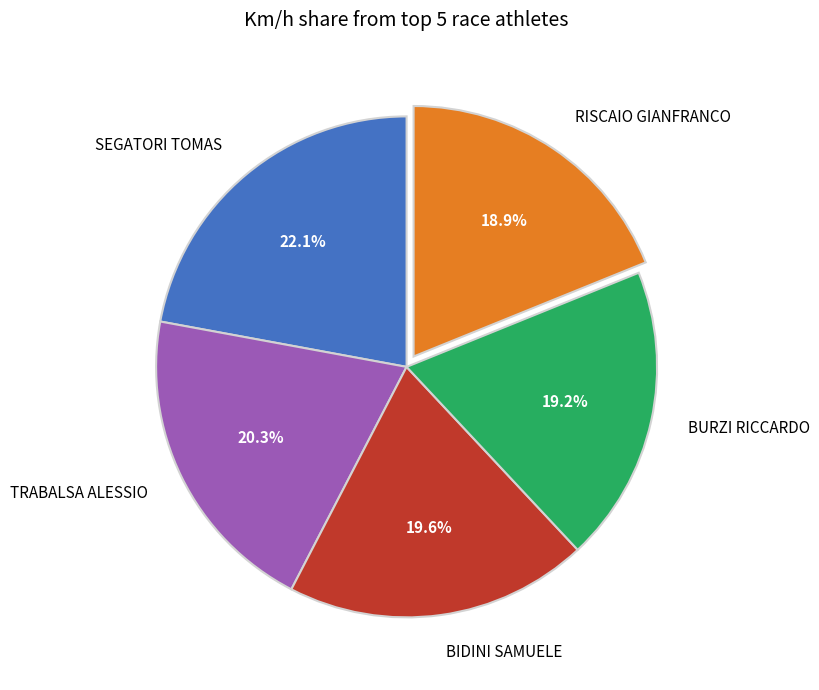

What is the ratio of the value at BURZI RICCARDO to the value at TRABALSA ALESSIO?

0.9